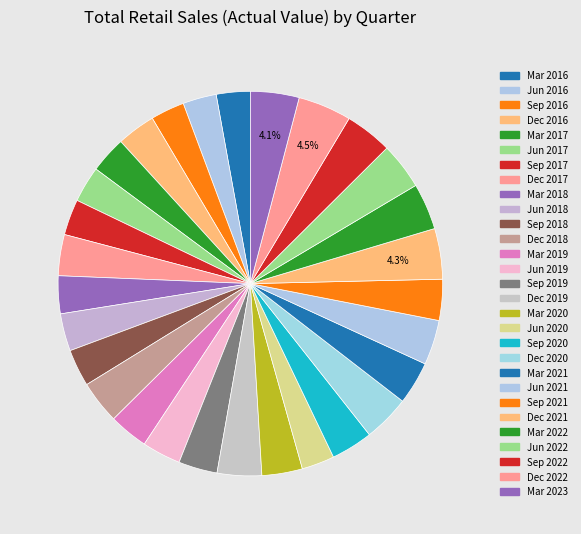

To the nearest percent, what is the average slice percentage?

3%